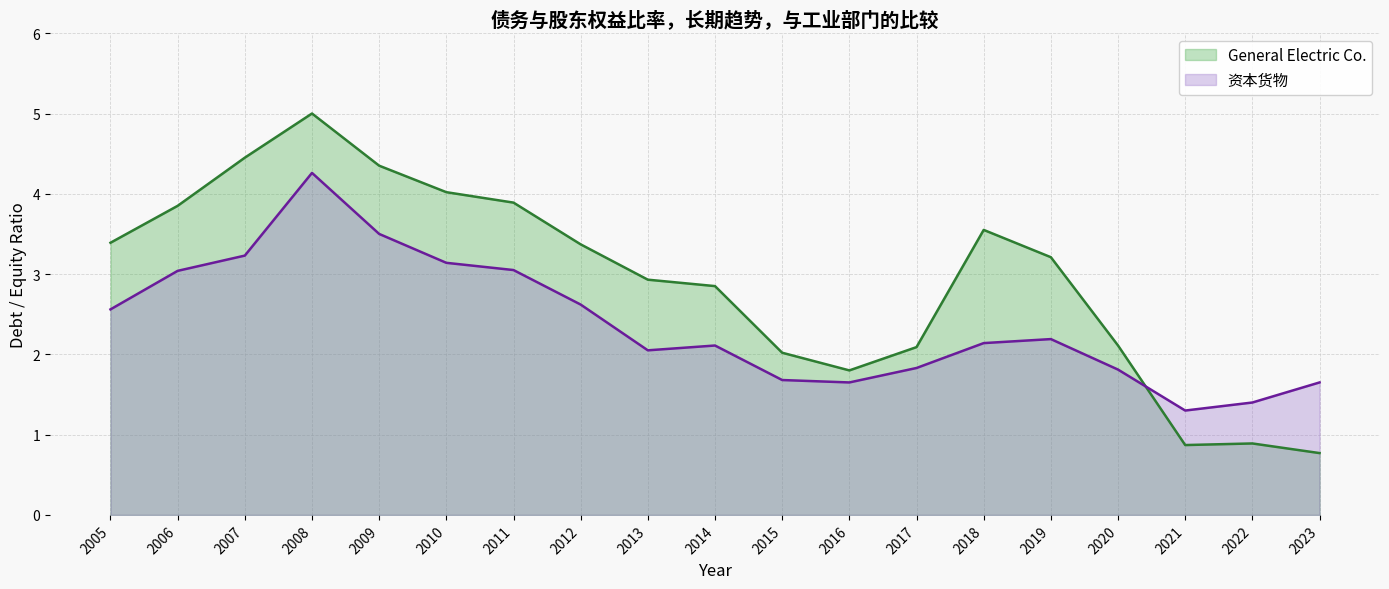

Read the General Electric Co. value at 2008.

5.0